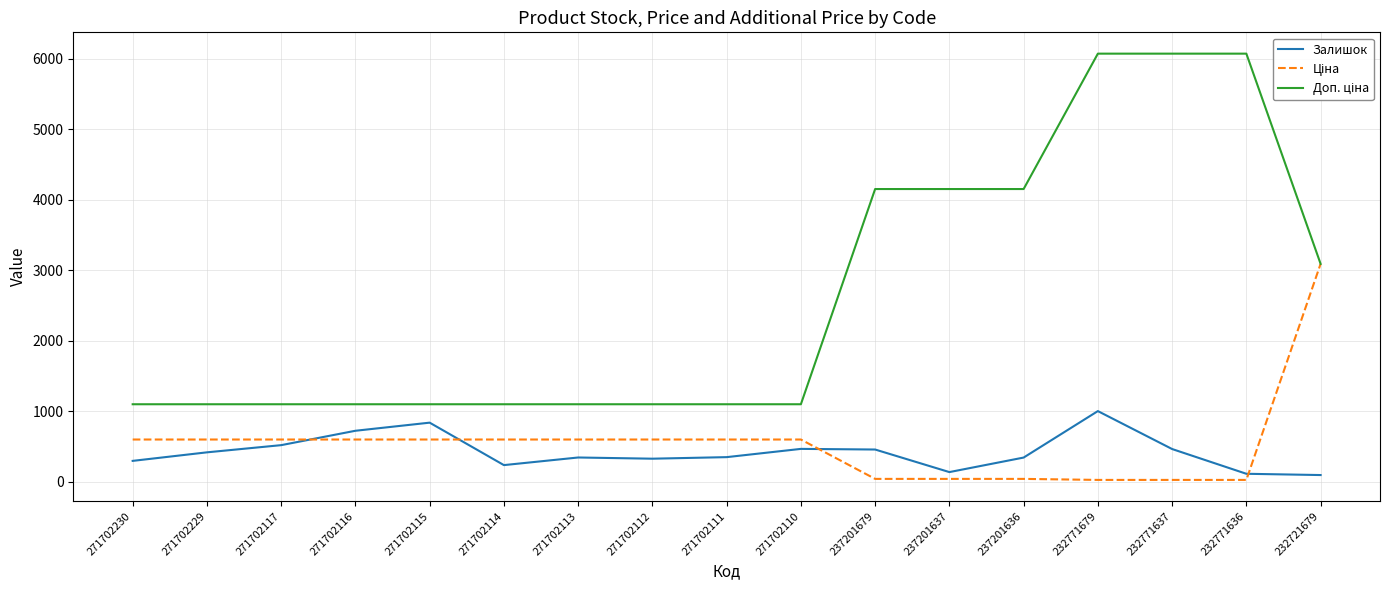

True or false: Залишок has a value of 467.0 at 271702110.

True